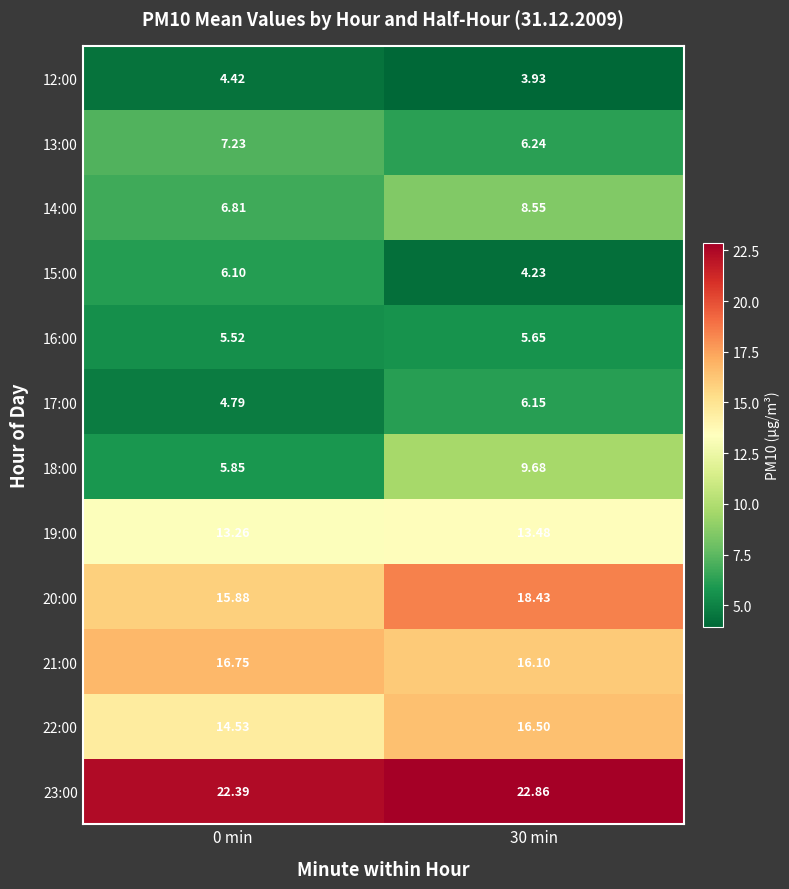

Is the value of 18:00 at 0 min greater than the value of 21:00 at 0 min?

No